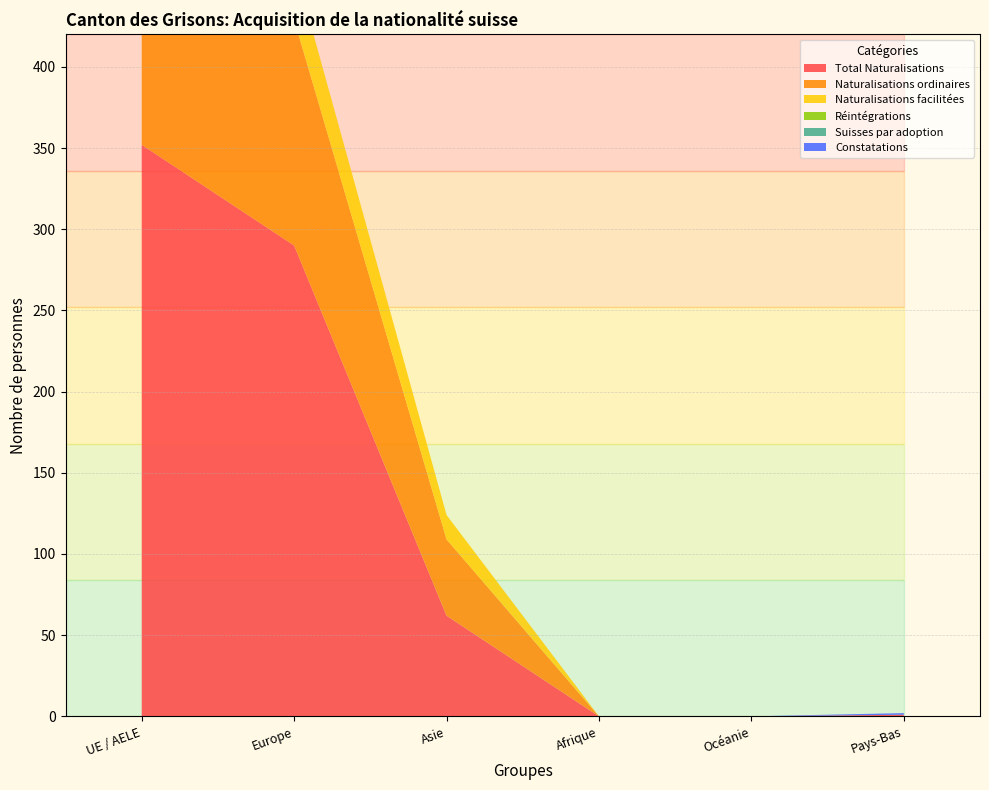

Reading right to left, what are all the values shown in this chart?

Total Naturalisations: Pays-Bas=1	Océanie=0	Afrique=0	Asie=62	Europe=290	UE / AELE=352
Naturalisations ordinaires: Pays-Bas=0	Océanie=0	Afrique=0	Asie=47	Europe=139	UE / AELE=290
Naturalisations facilitées: Pays-Bas=0	Océanie=0	Afrique=0	Asie=15	Europe=34	UE / AELE=62
Réintégrations: Pays-Bas=0	Océanie=0	Afrique=0	Asie=0	Europe=0	UE / AELE=0
Suisses par adoption: Pays-Bas=0	Océanie=0	Afrique=0	Asie=0	Europe=0	UE / AELE=0
Constatations: Pays-Bas=1	Océanie=0	Afrique=0	Asie=0	Europe=0	UE / AELE=1